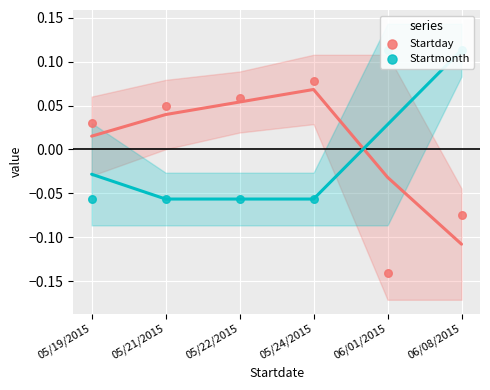

Which series reaches the maximum Y coordinate?

Startmonth